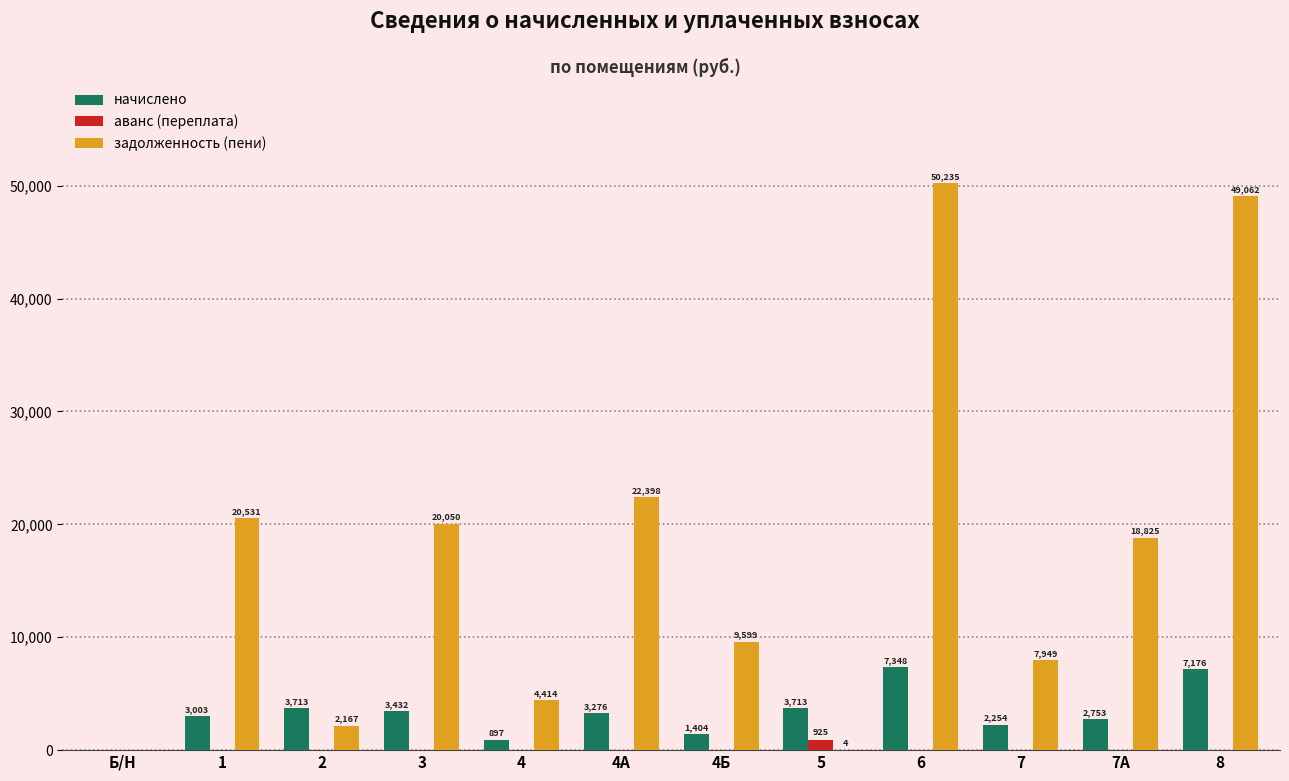

What is the maximum value for начислено?

7347.6